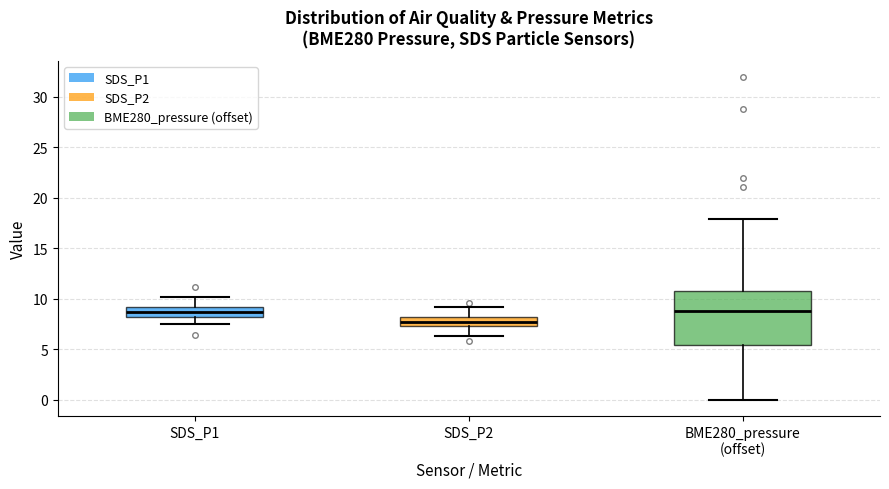

Which box is the tallest, from its lower edge to its upper edge?

BME280_pressure (offset)